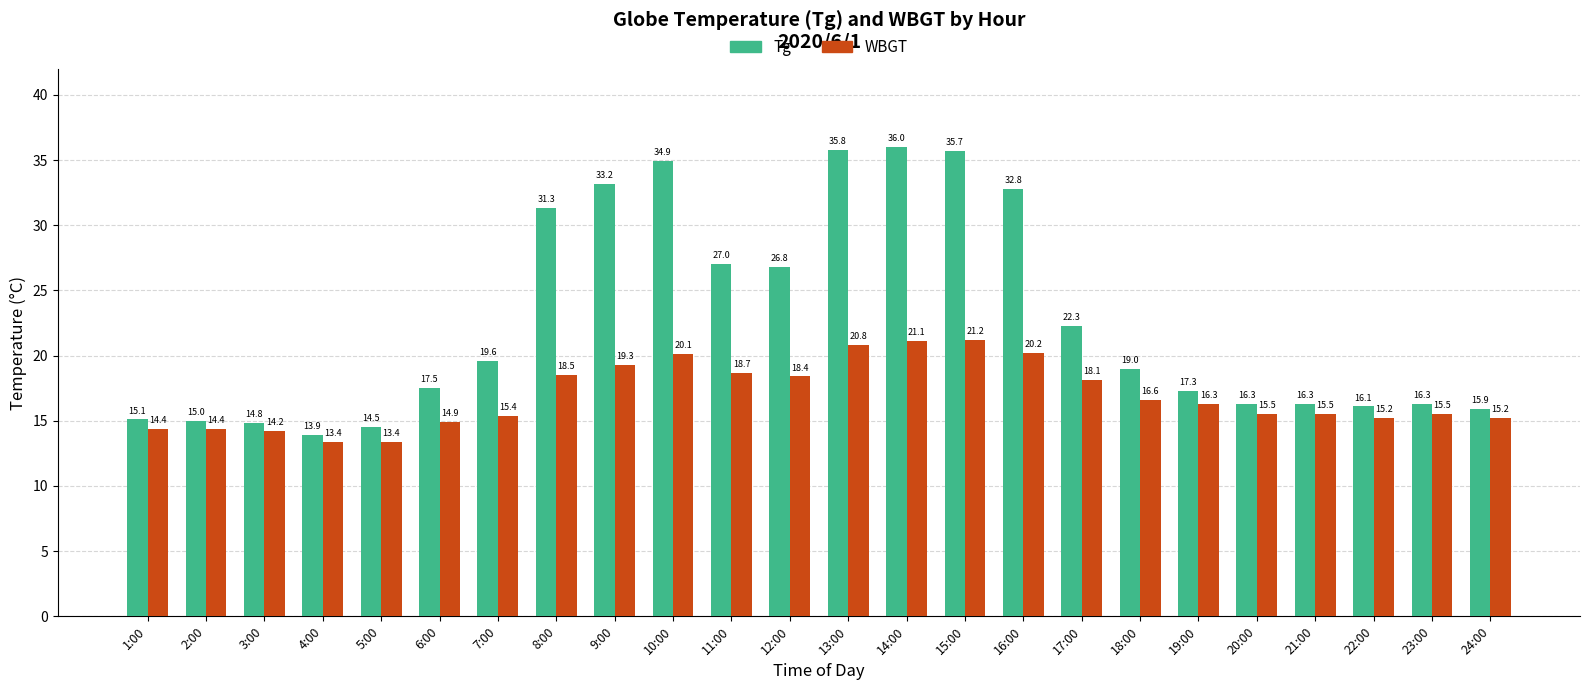

Where is Tg nearest to the value 24?

17:00